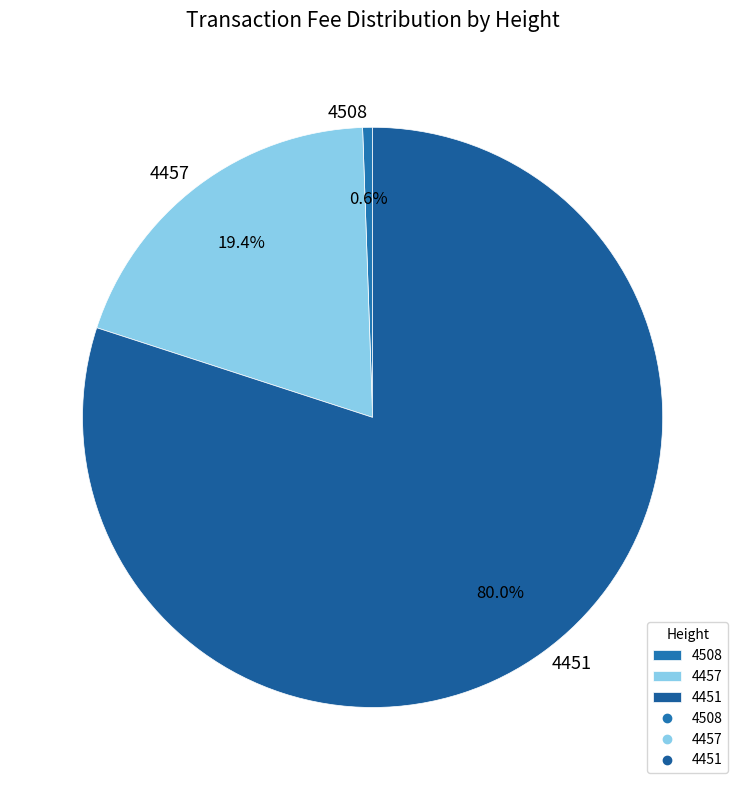

Which has a higher value, 4451 or 4508?

4451